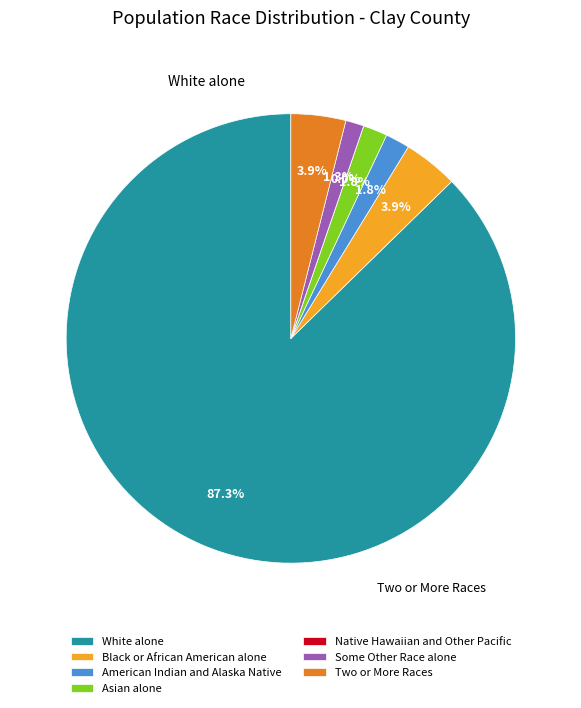

Is there any slice that represents more than half of the pie?

Yes